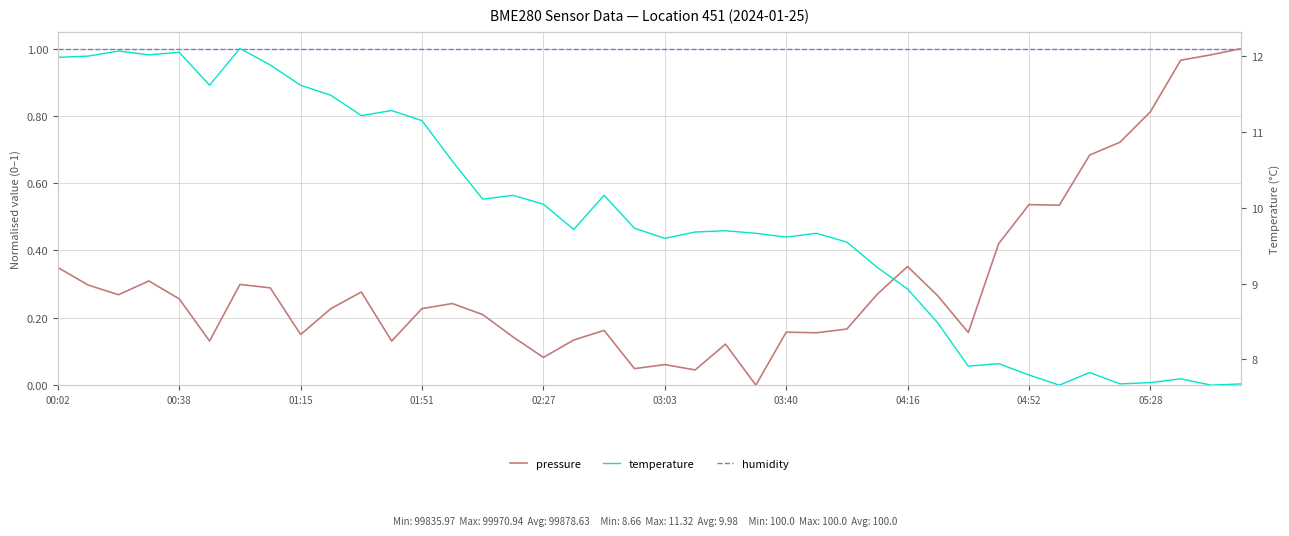

Is the value of humidity at 03:40 greater than the value of pressure at 33?

Yes